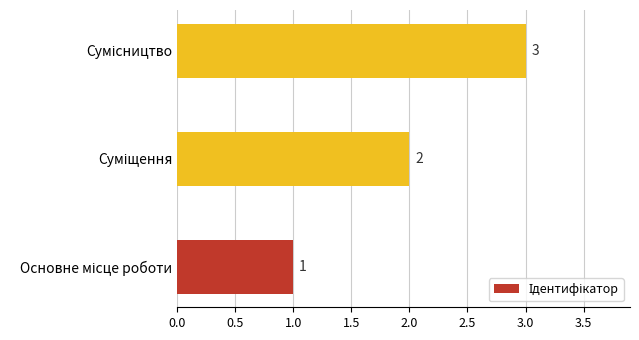

What is the sum of all values?

6